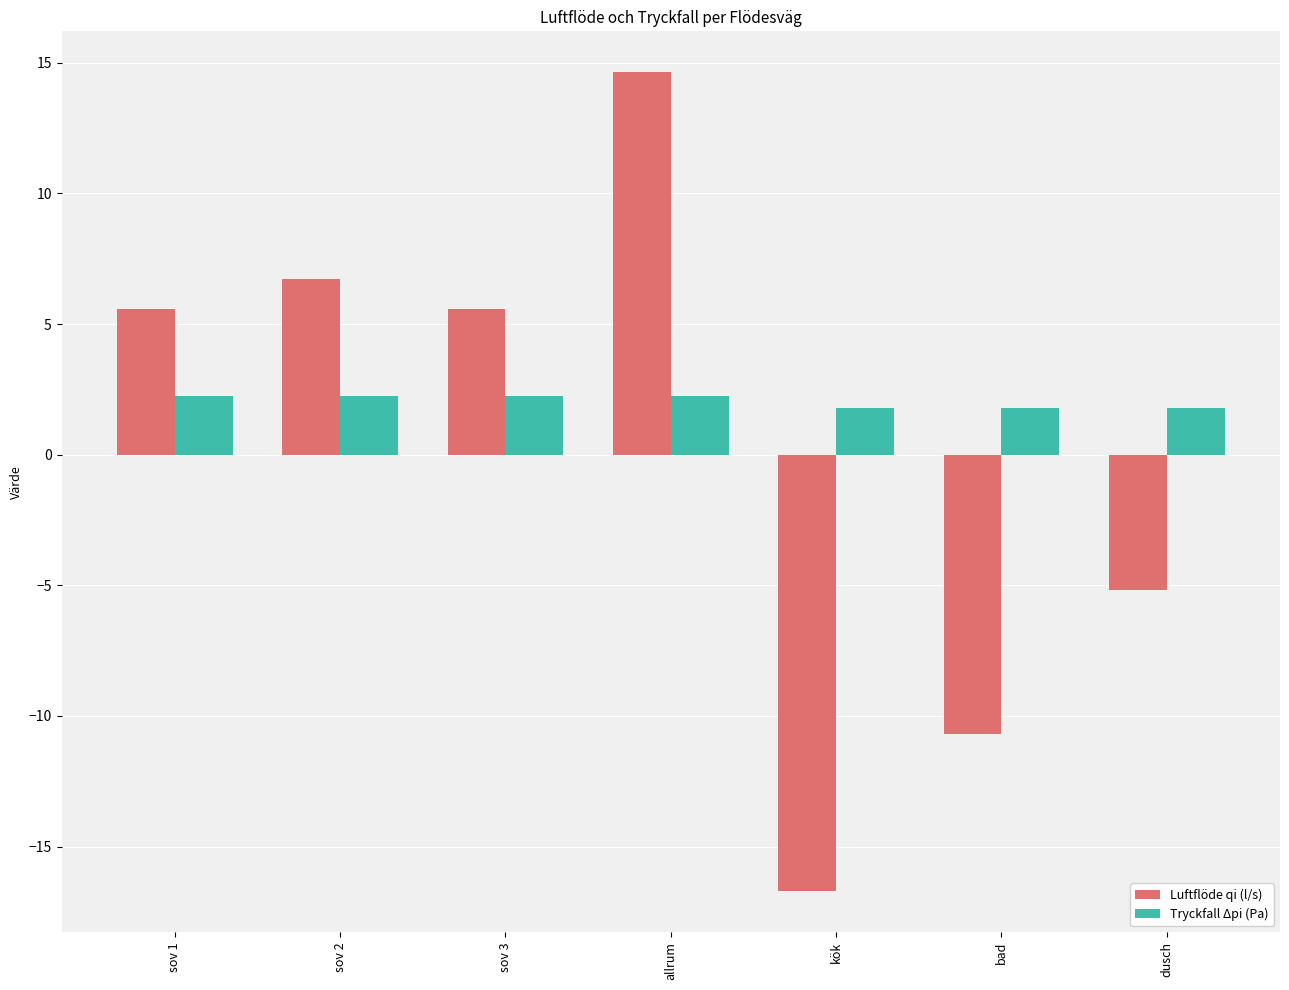

How many series are shown in this chart?

2